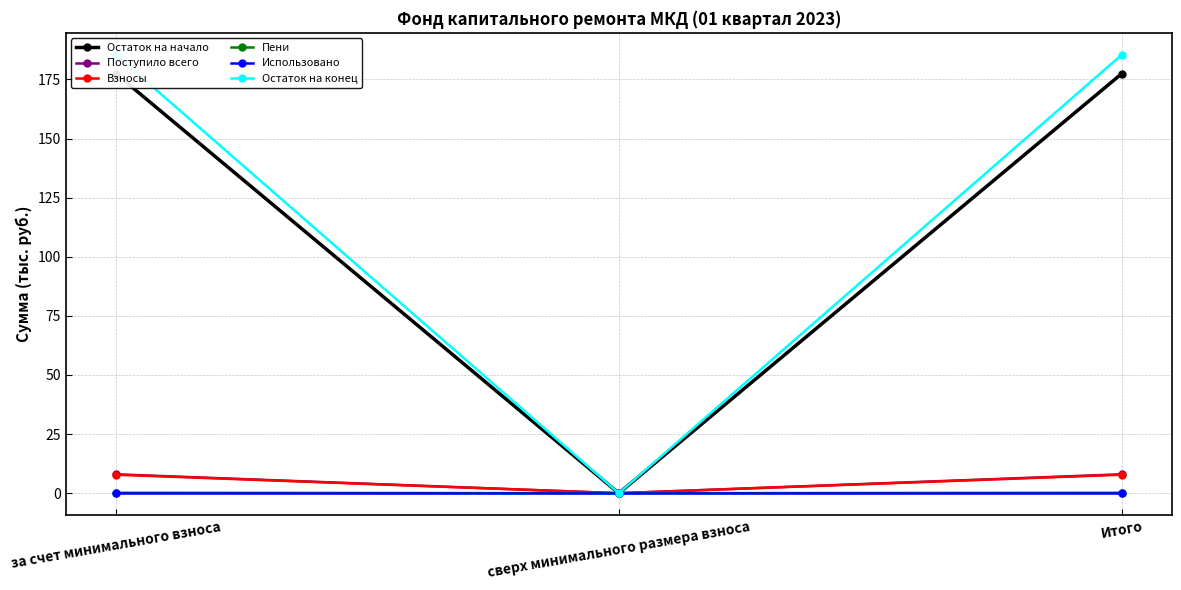

At which category does the chart reach its minimum across all series?

сверх минимального размера взноса